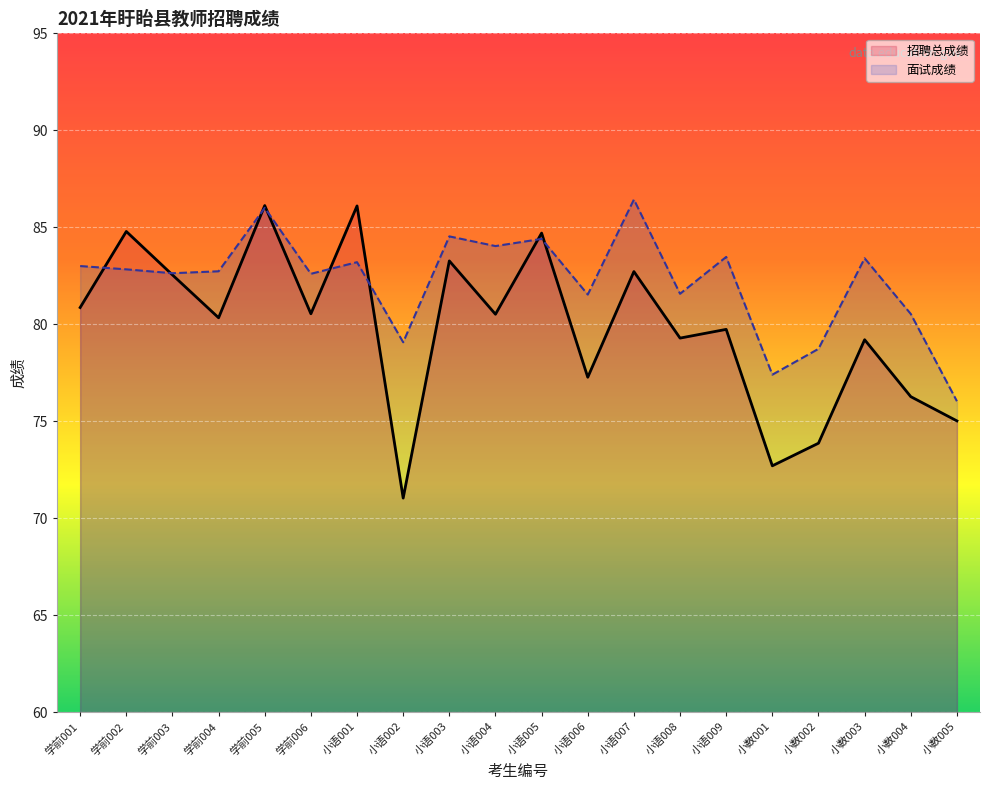

At which label does 面试成绩 first exceed 82?

学前001